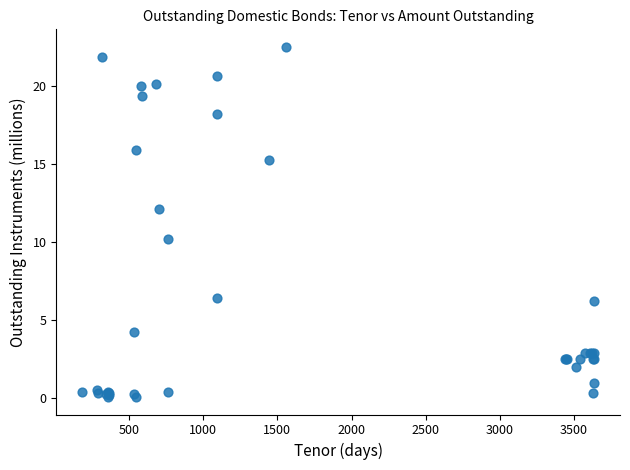

What Y value in the scatter plot is closest to 11?

10.2